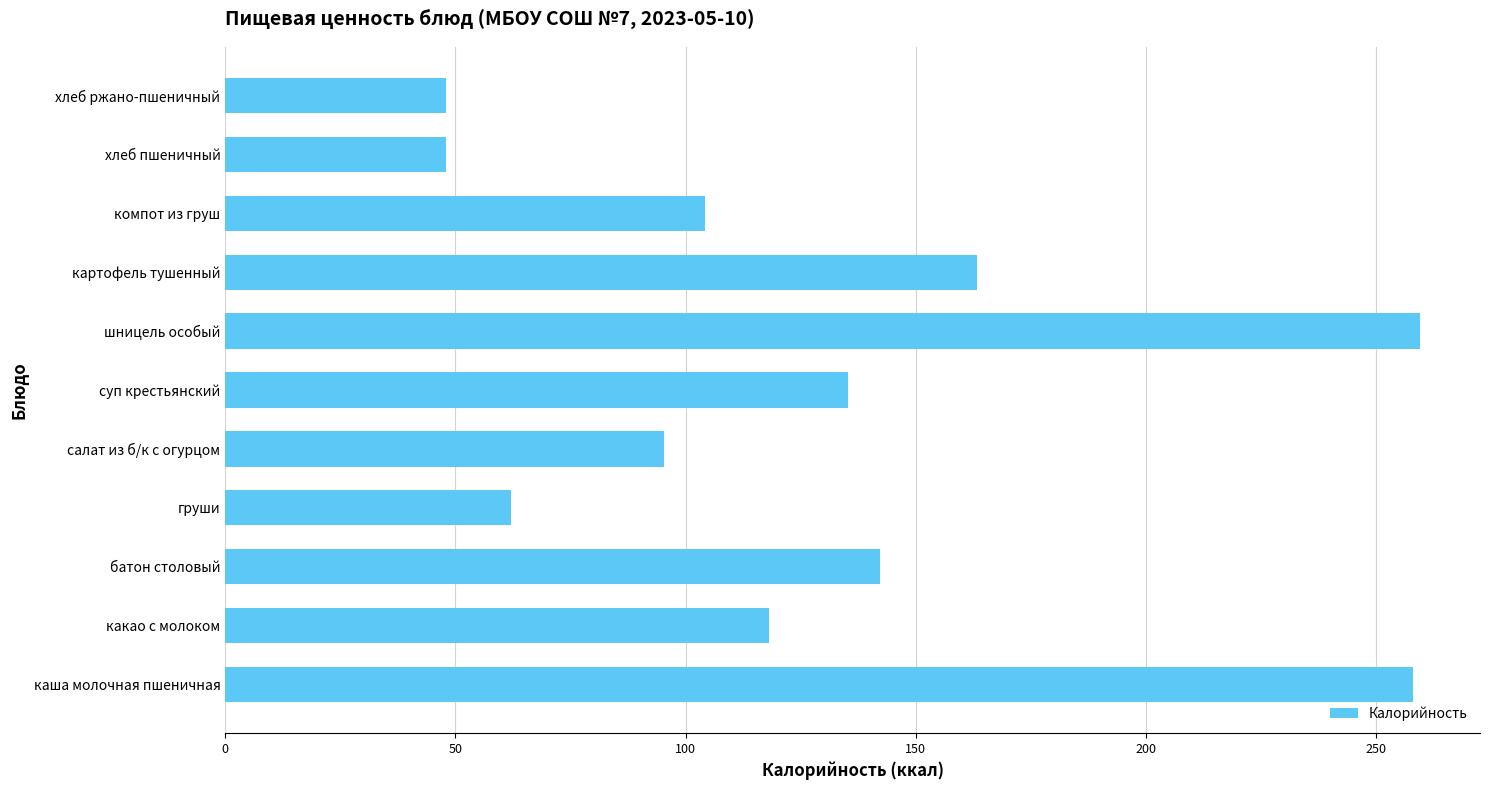

Reading bottom to top, list all the values displayed in this chart.

258.0	118.0	142.1	62.0	95.2	135.2	259.5	163.2	104.2	48.0	48.0